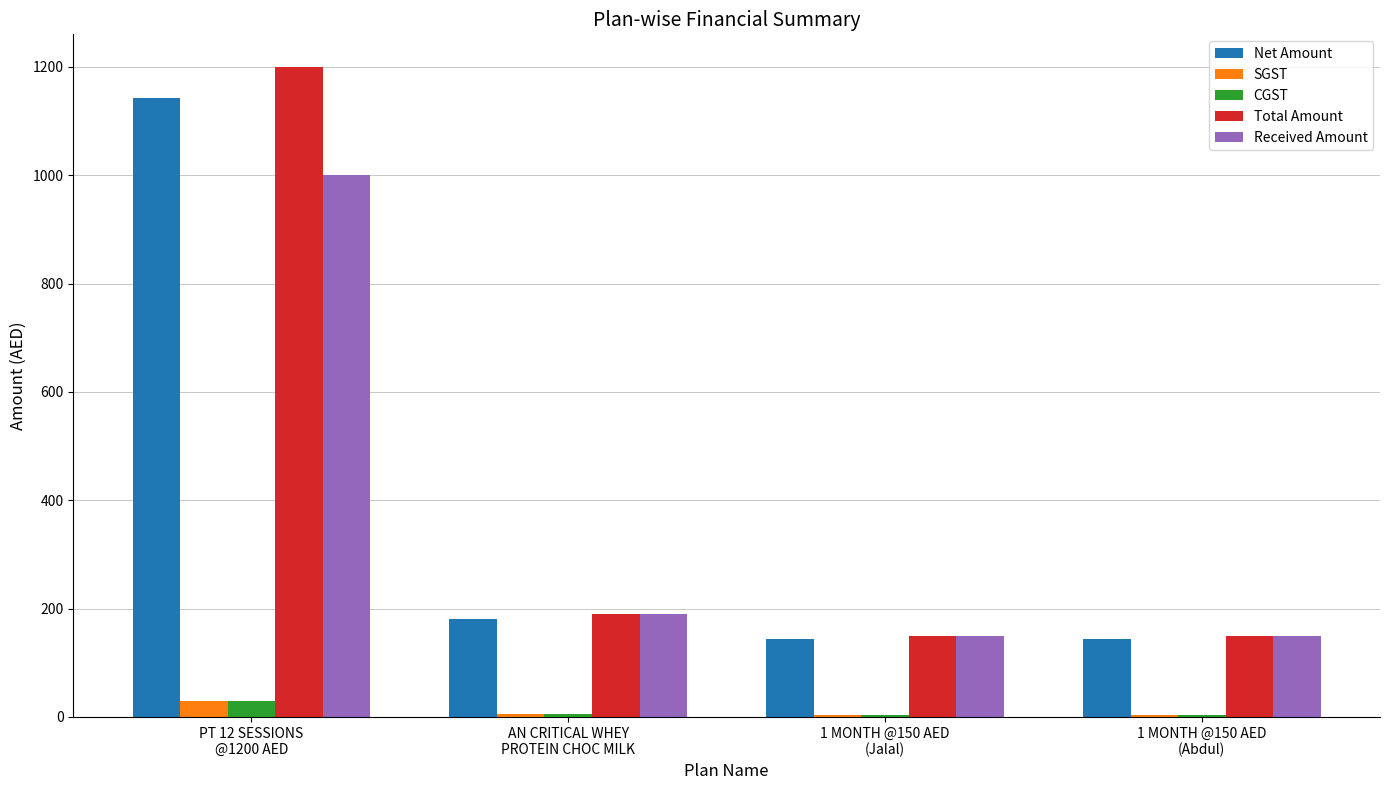

Where is Received Amount nearest to the value 575?

AN CRITICAL WHEY
PROTEIN CHOC MILK